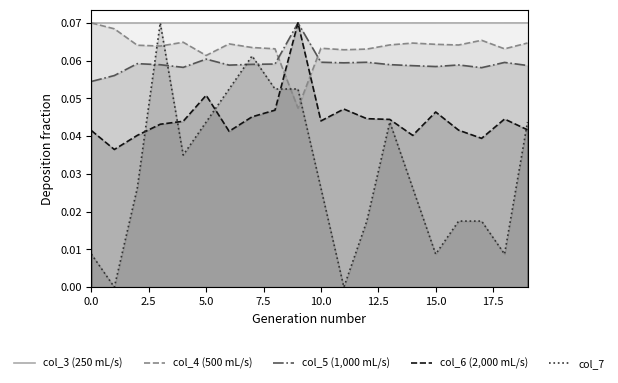

What position from the left is 14?

15